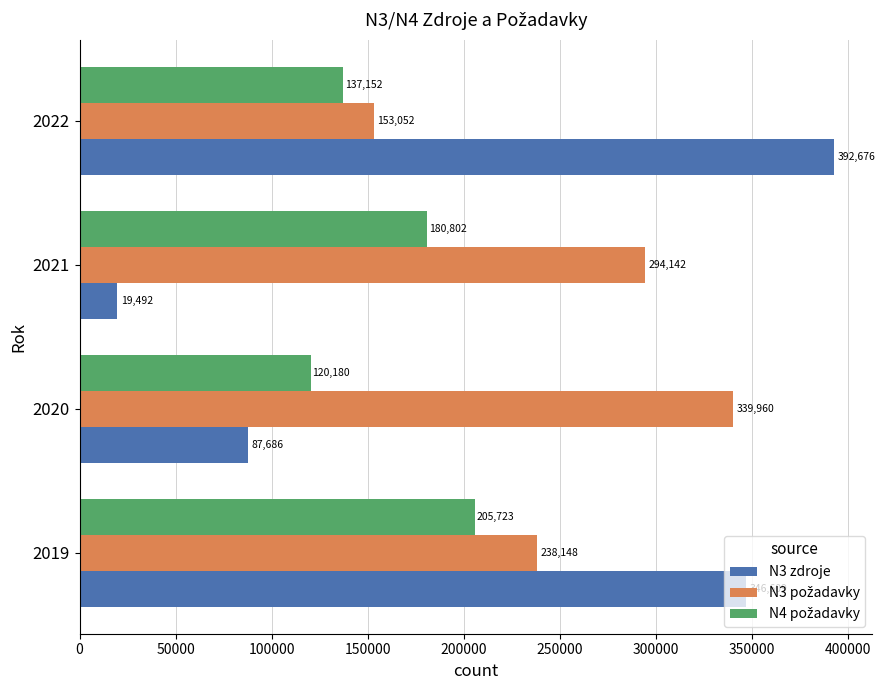

At which label is N3 zdroje closest to 206084?

2020